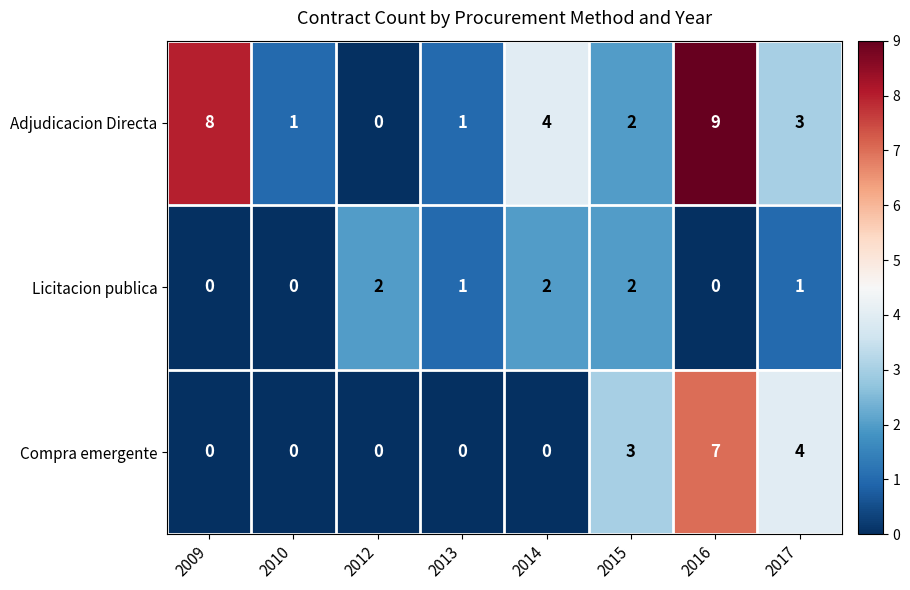

Reading right to left, extract all data points from this chart.

Adjudicacion Directa: 3	9	2	4	1	0	1	8
Licitacion publica: 1	0	2	2	1	2	0	0
Compra emergente: 4	7	3	0	0	0	0	0